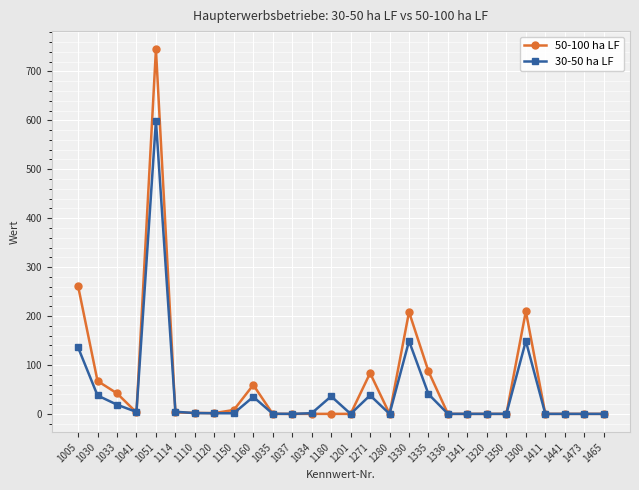

How many values in the 50-100 ha LF series are below 1?

14